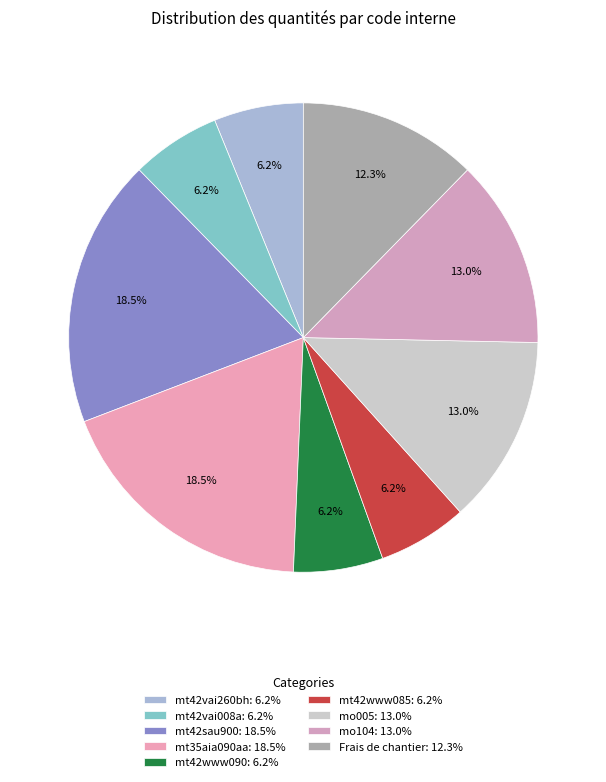

How many segments does this pie chart have?

9